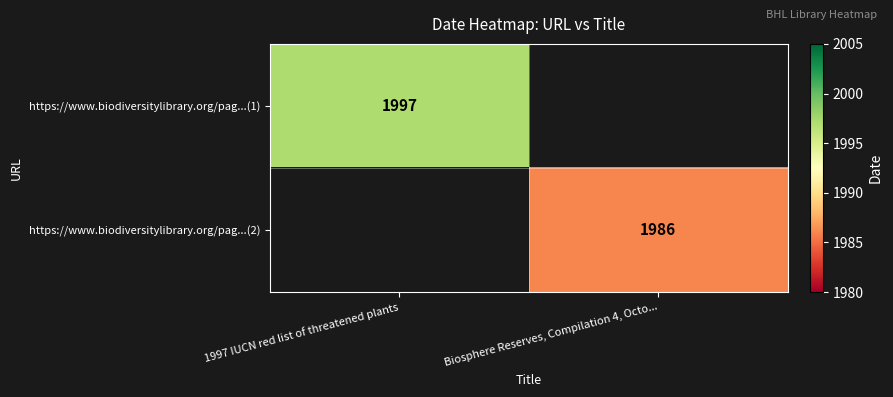

The https://www.biodiversitylibrary.org/pag...(1) series shows 1997 at 1997 IUCN red list of threatened plants. True or false?

True